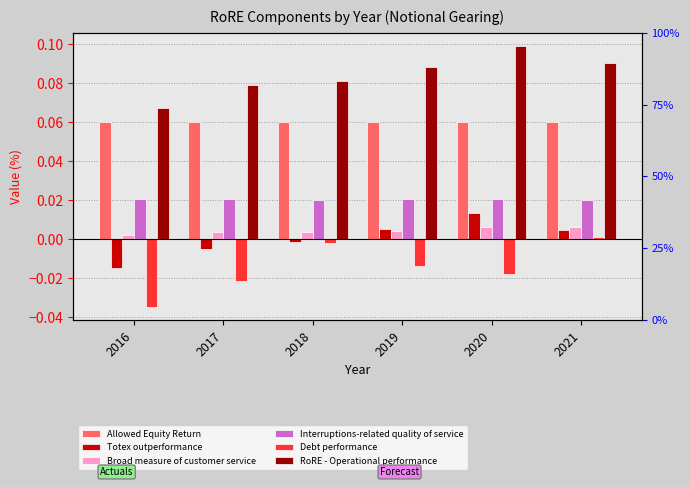

Reading right to left, transcribe all the data shown in this chart.

Allowed Equity Return: 0.1	0.1	0.1	0.1	0.1	0.1
Totex outperformance: 0.0	0.0	0.0	-0.0	-0.0	-0.0
Broad measure of customer service: 0.0	0.0	0.0	0.0	0.0	0.0
Interruptions-related quality of service: 0.0	0.0	0.0	0.0	0.0	0.0
Debt performance: 0.0	-0.0	-0.0	-0.0	-0.0	-0.0
RoRE - Operational performance: 0.1	0.1	0.1	0.1	0.1	0.1